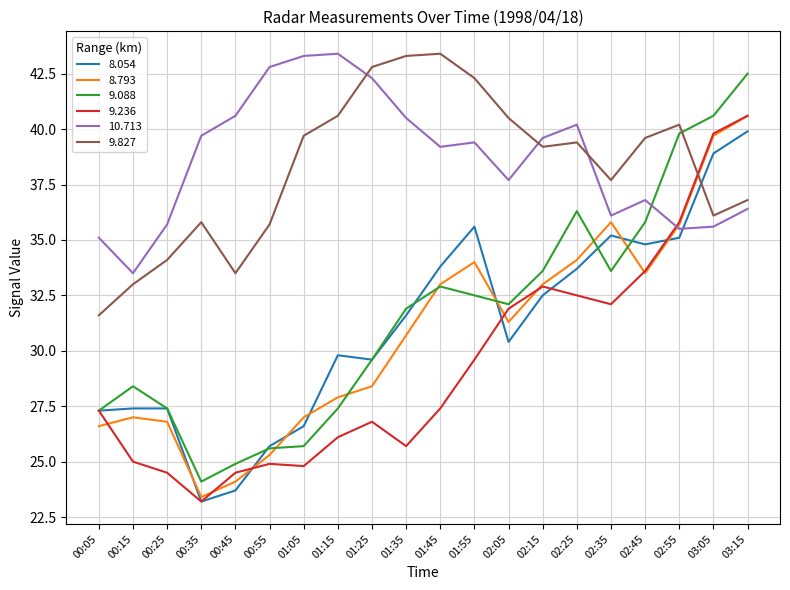

At which category is the sum across all series the highest?

03:15